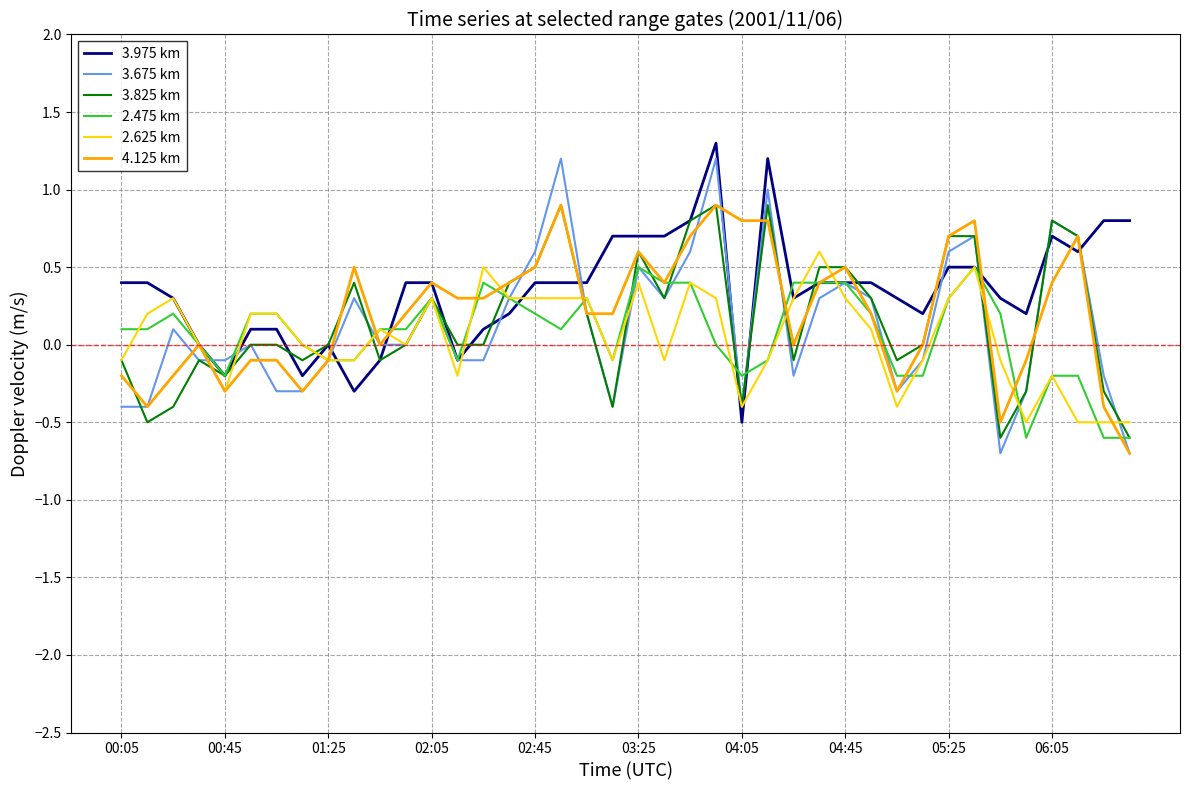

Which series has the largest range (max minus min)?

3.675 km